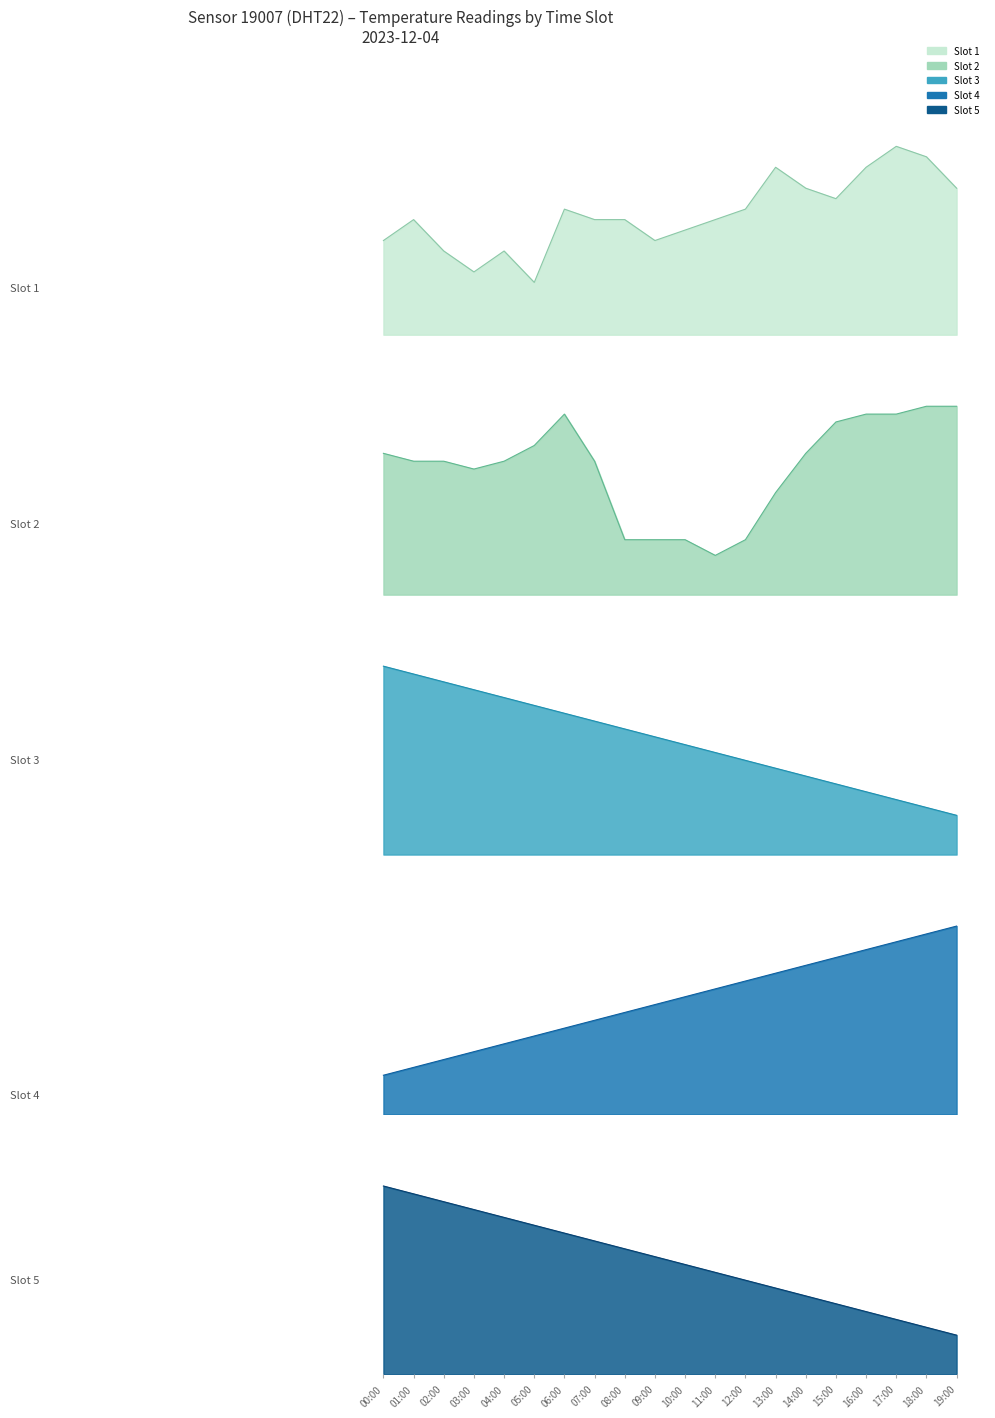

Which category has the highest value across all series?

19:00